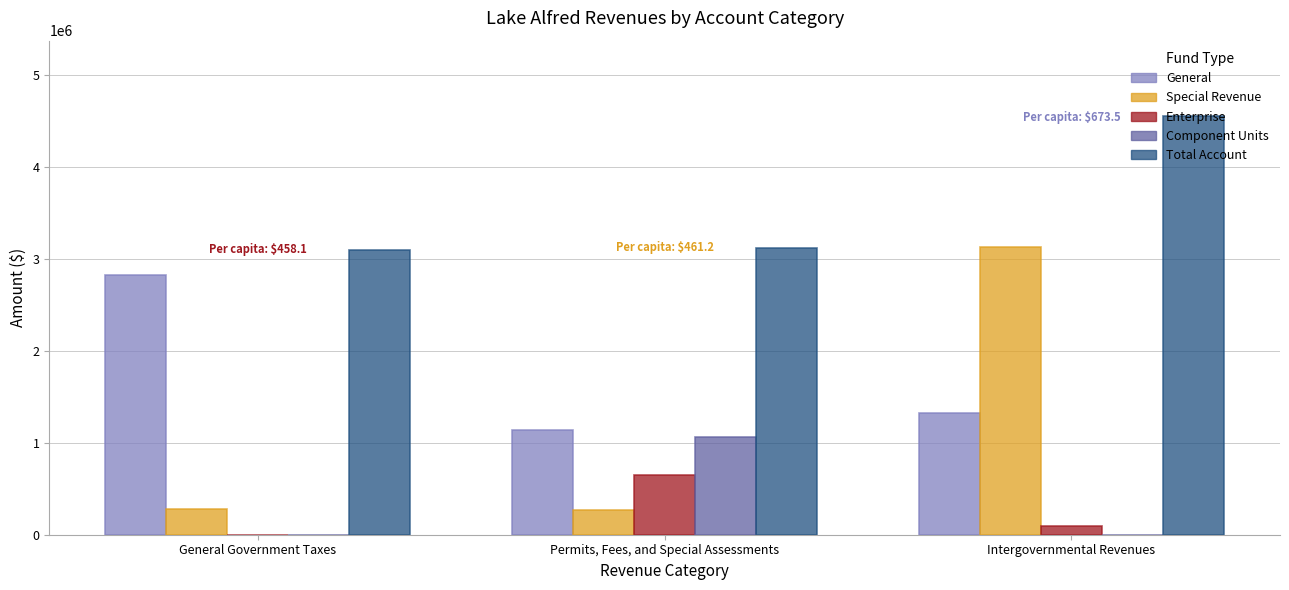

Which series changed the most between General Government Taxes and Permits, Fees, and Special Assessments?

General